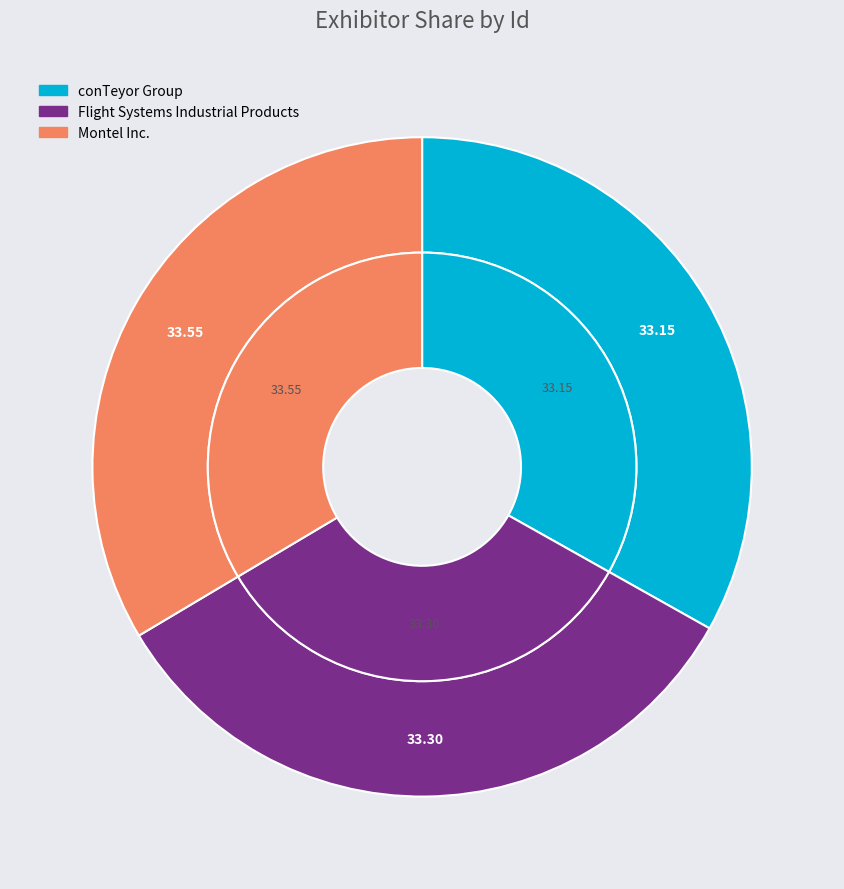

Does any single category account for the majority?

No